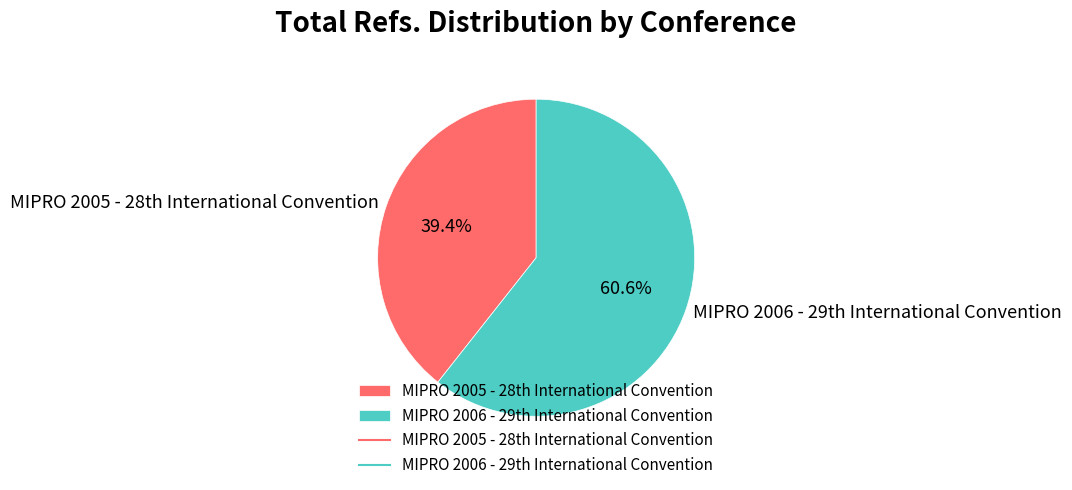

How many segments does this pie chart have?

2